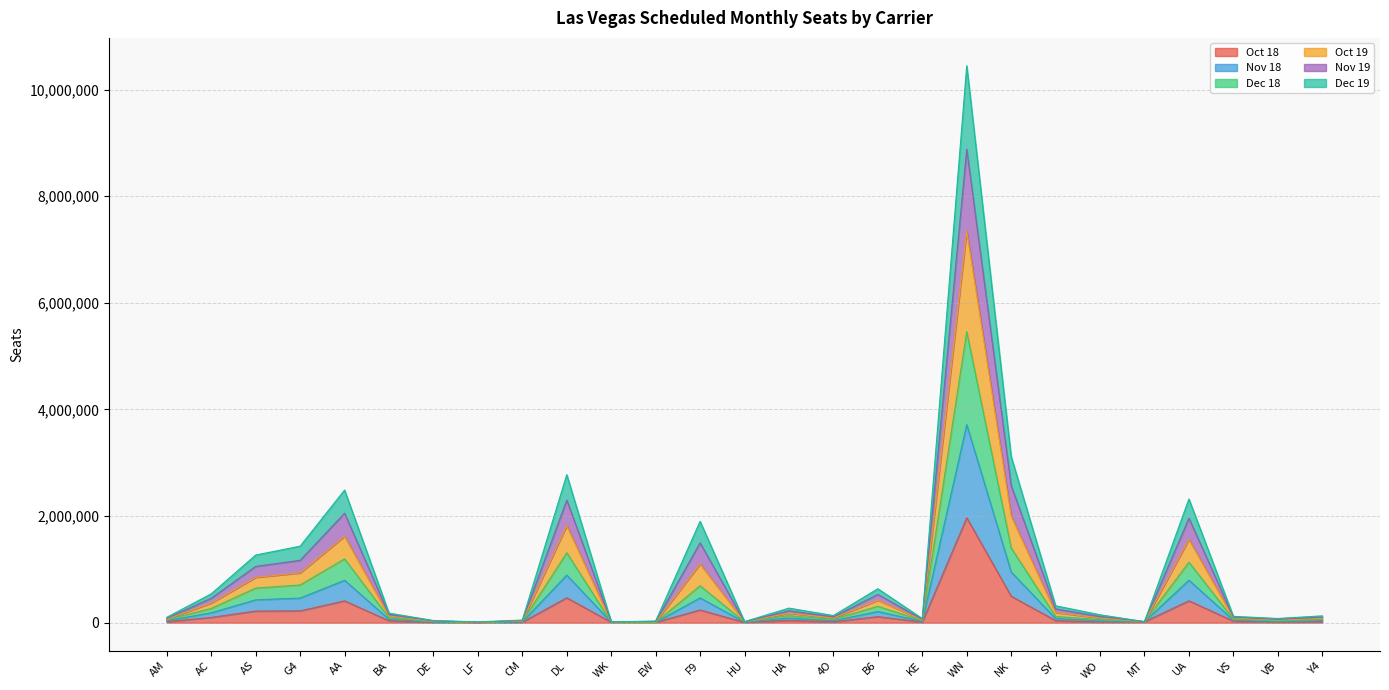

The Dec 18 series shows 17155 at AM. True or false?

False